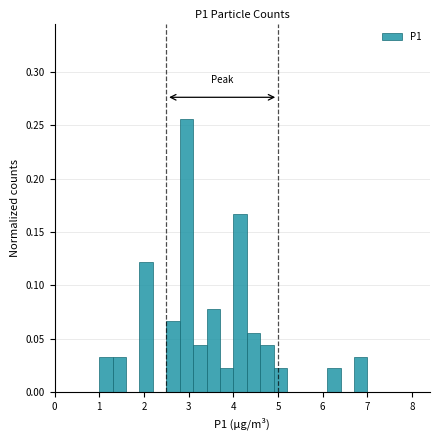

Around what value on the x-axis is the tallest bar? Give the approximate position of its centre, as read against the axis.

3.0